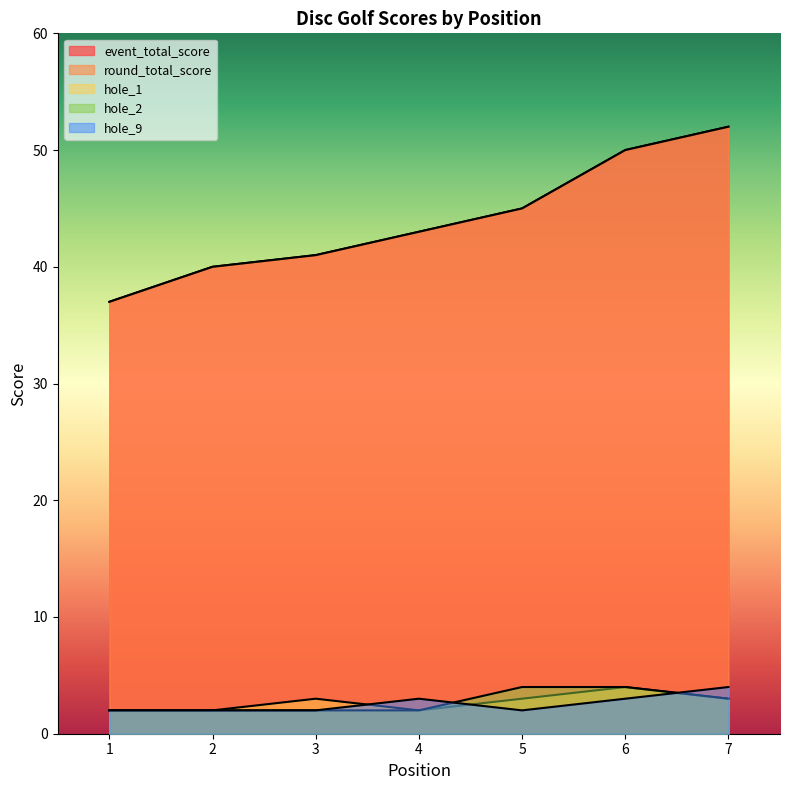

Which series has the largest total across all categories?

event_total_score